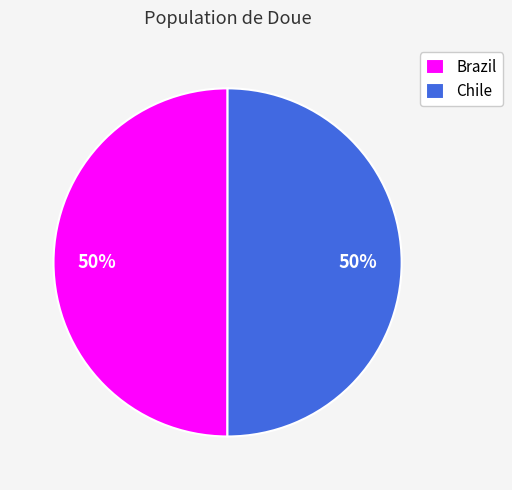

Do Chile and Brazil together represent more than half of the pie?

Yes